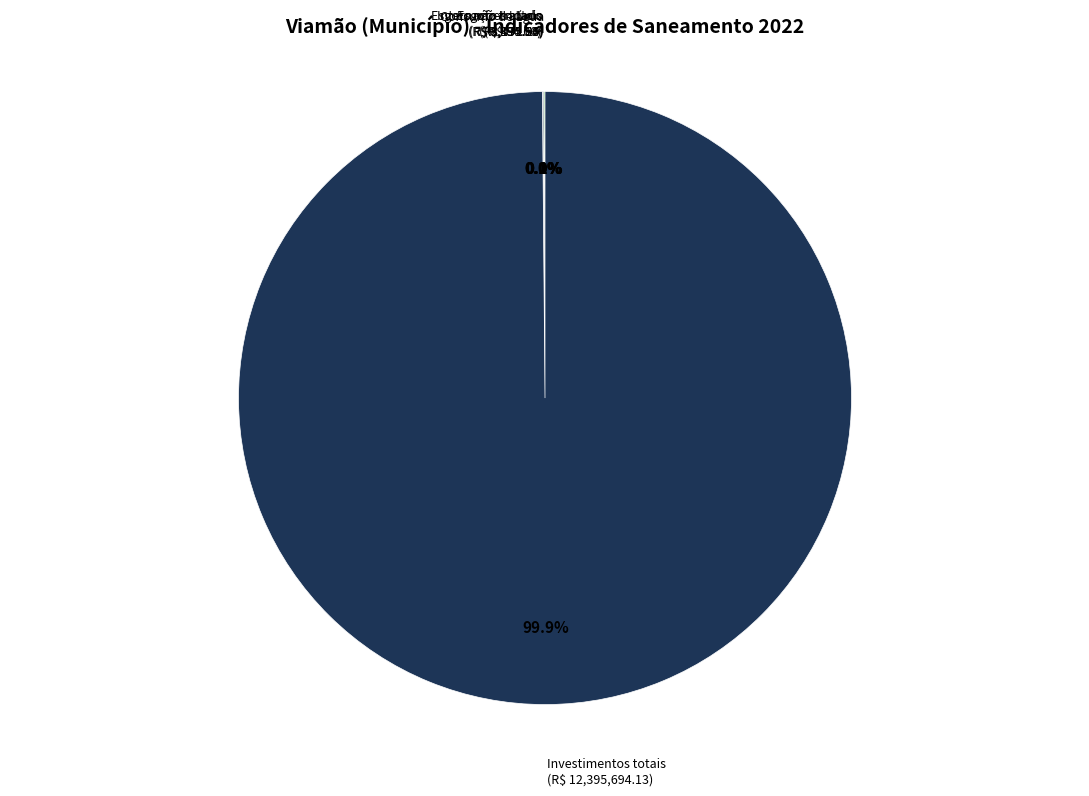

What is the largest slice in the pie chart?

Investimentos totais